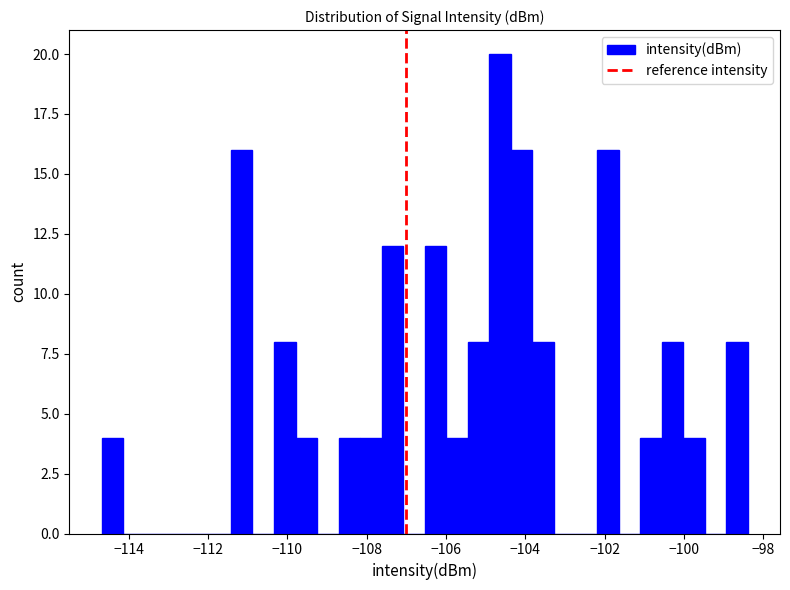

Around what value on the x-axis is the tallest bar? Give the approximate position of its centre, as read against the axis.

-104.6